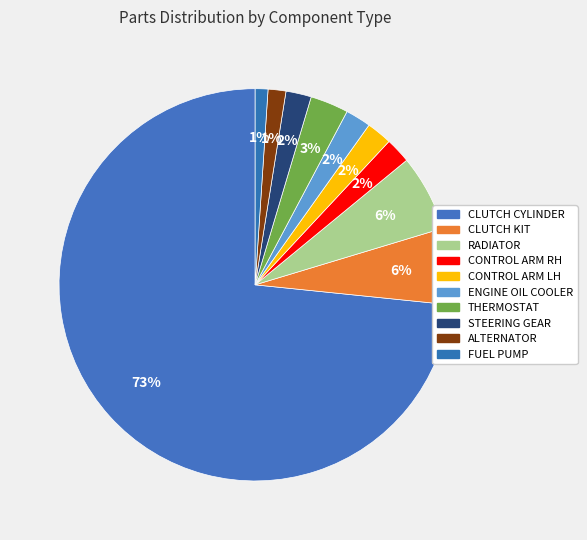

Which slice is the largest?

CLUTCH CYLINDER